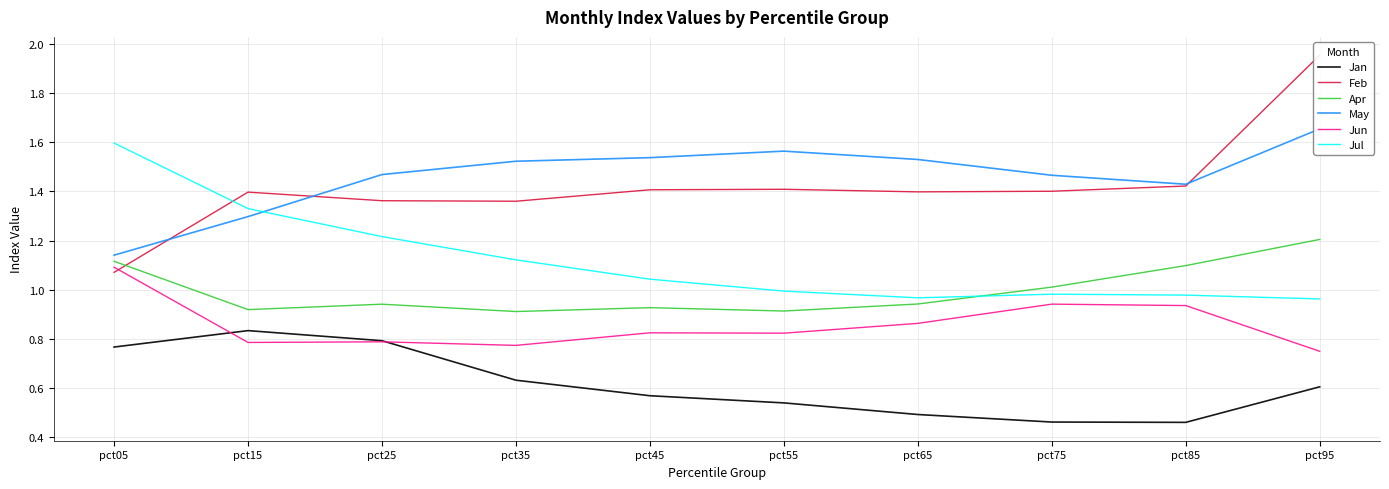

How many lines are shown in the chart?

6